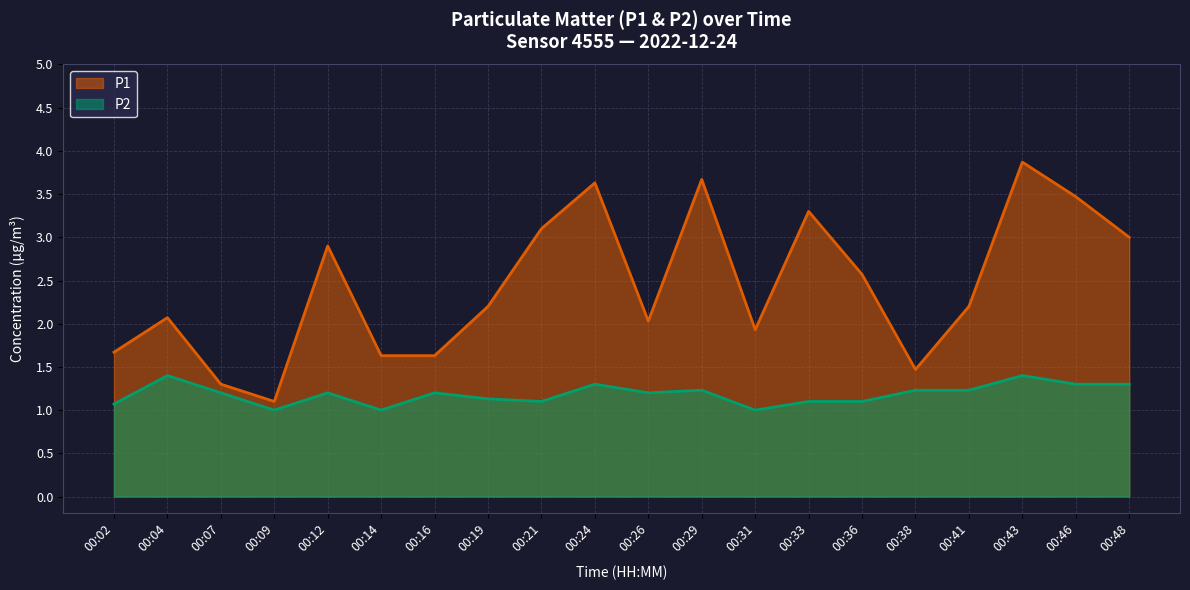

The P1 series shows 2.2 at 00:41. True or false?

True